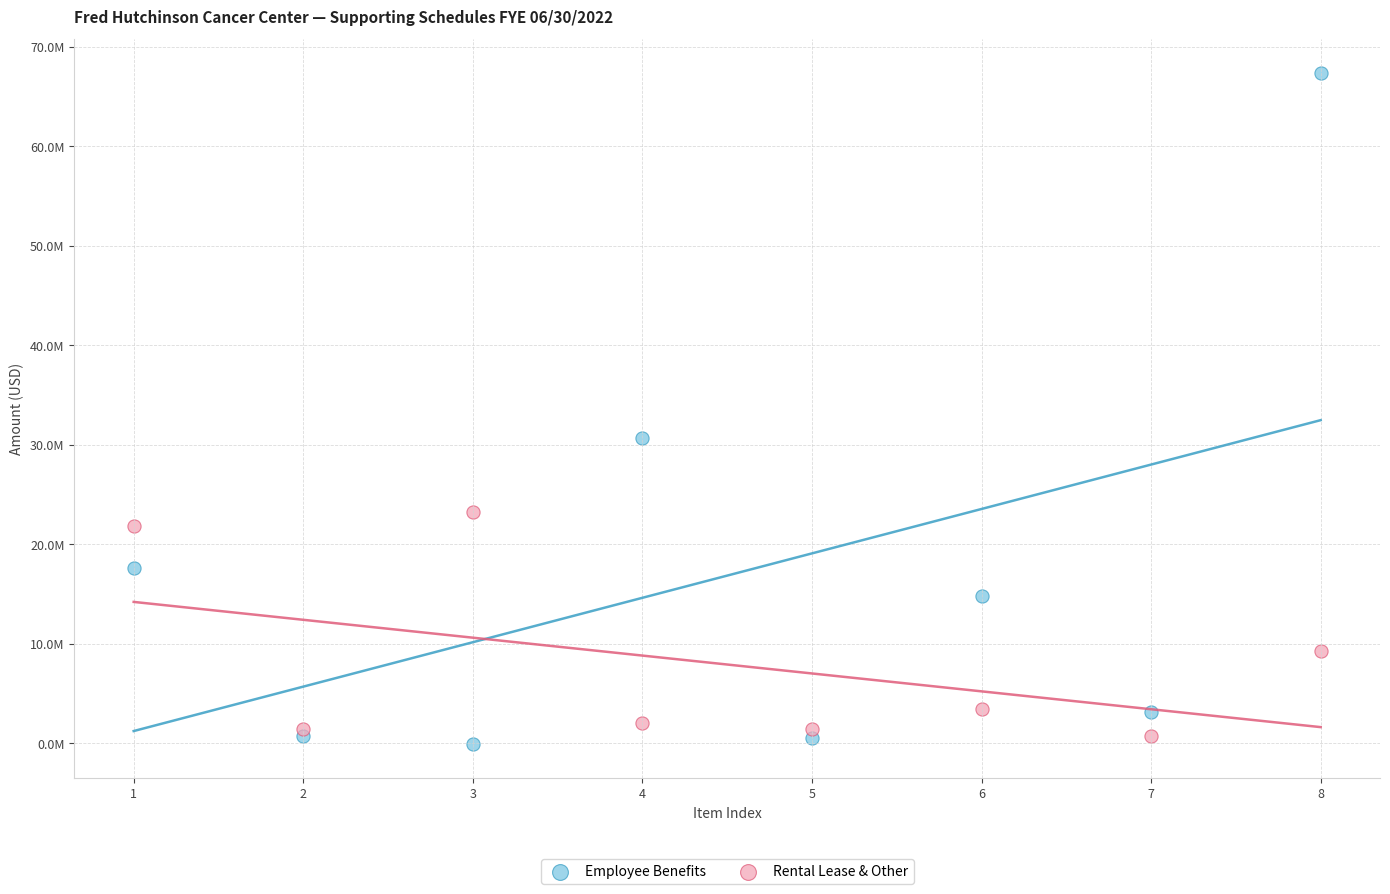

What are all the series names shown in the legend?

Employee Benefits, Rental Lease & Other